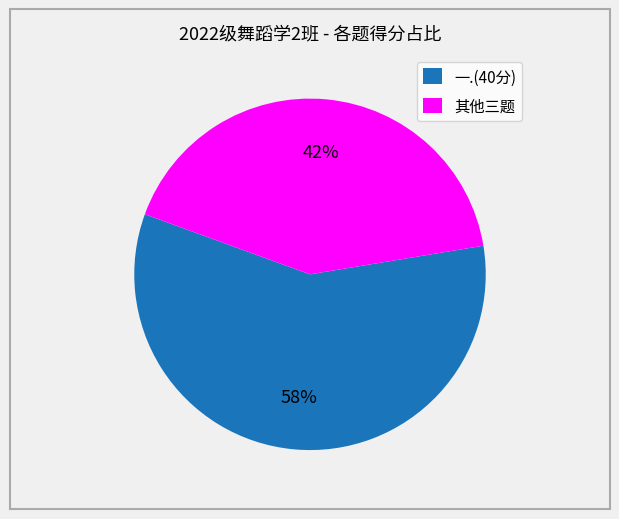

The 一.(40分) slice represents 58% of the pie. True or false?

True